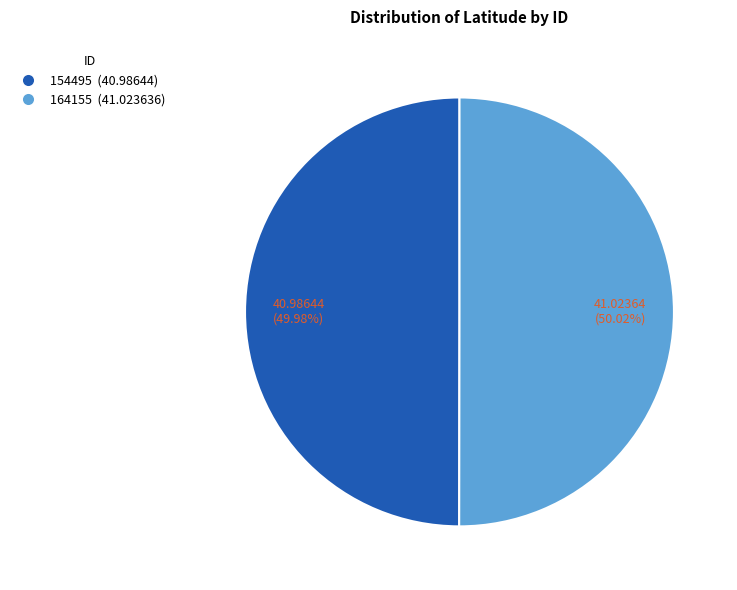

What is the ratio of the value at 164155 to the value at 154495?

1.0